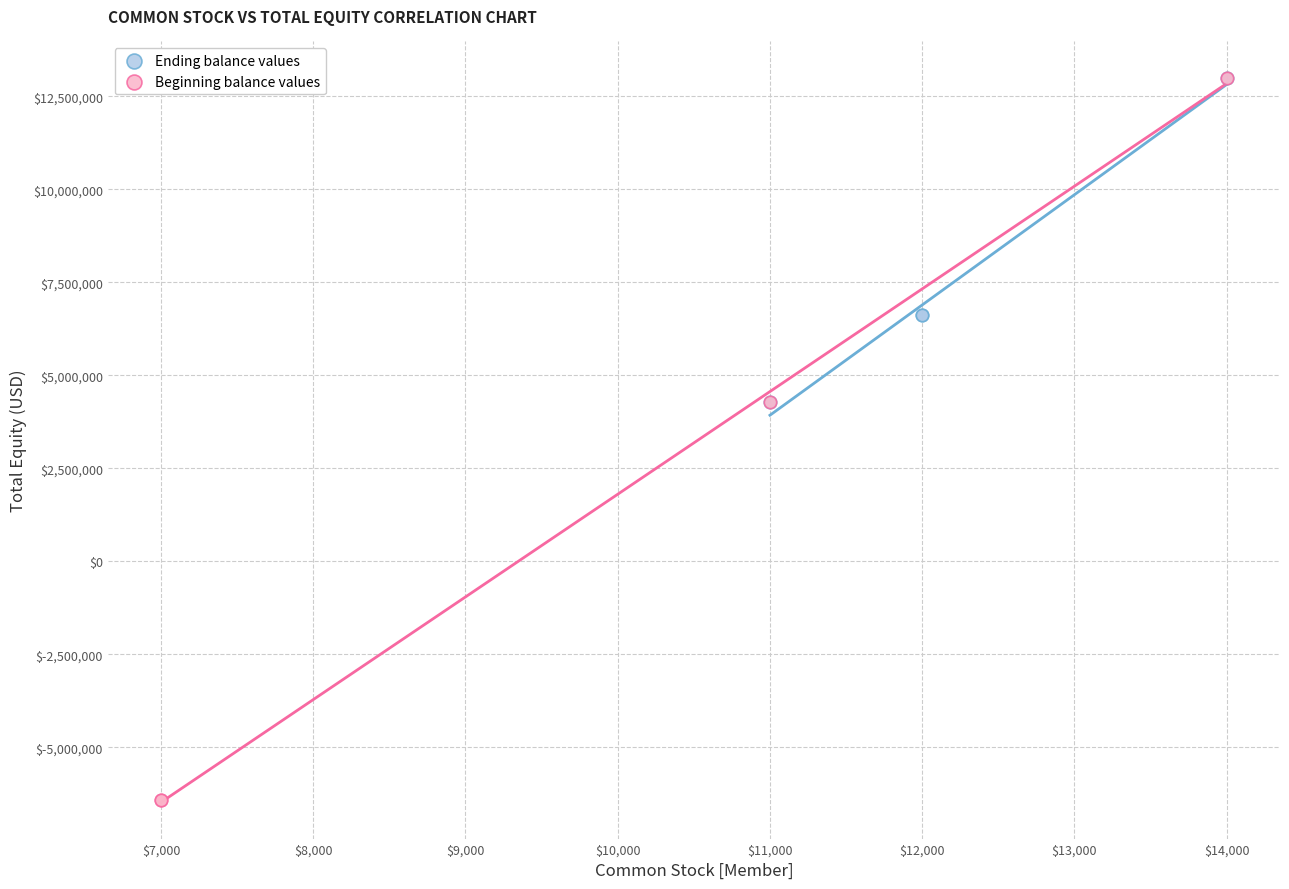

Which series has the widest spread of Y values?

Beginning balance values